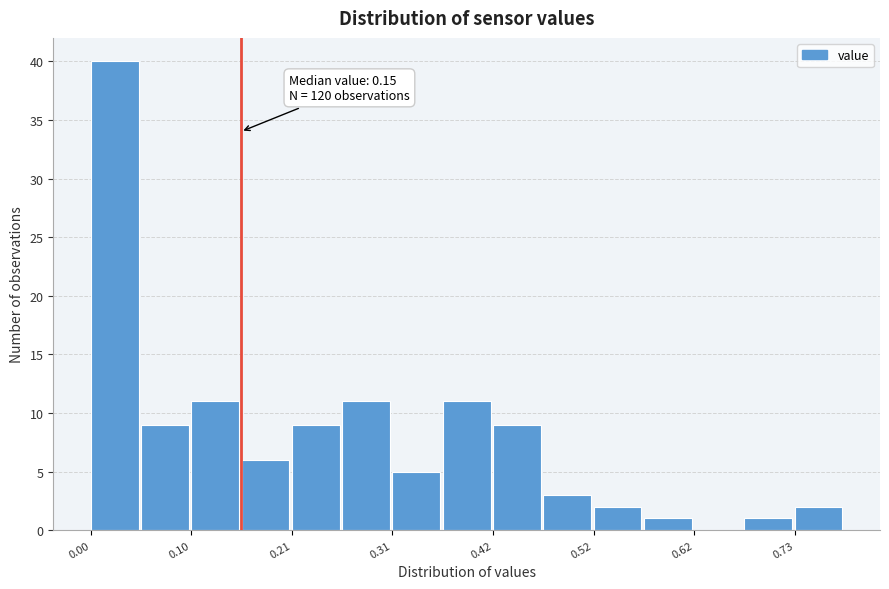

Read against the x-axis, roughly where is the centre of the tallest bar?

0.02